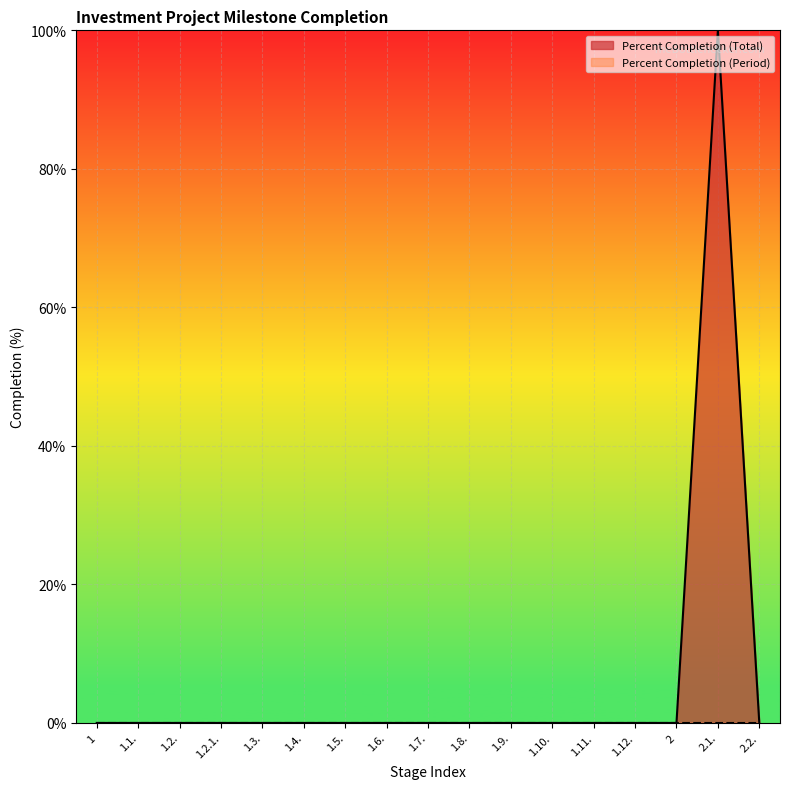

Which category has the lowest value across all series?

1